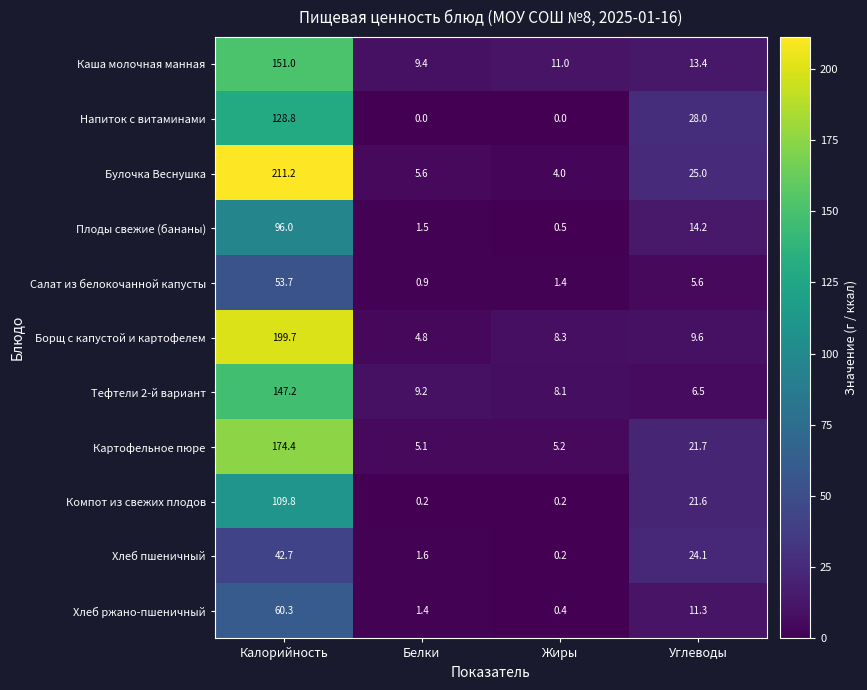

Which series has the largest range (max minus min)?

Булочка Веснушка